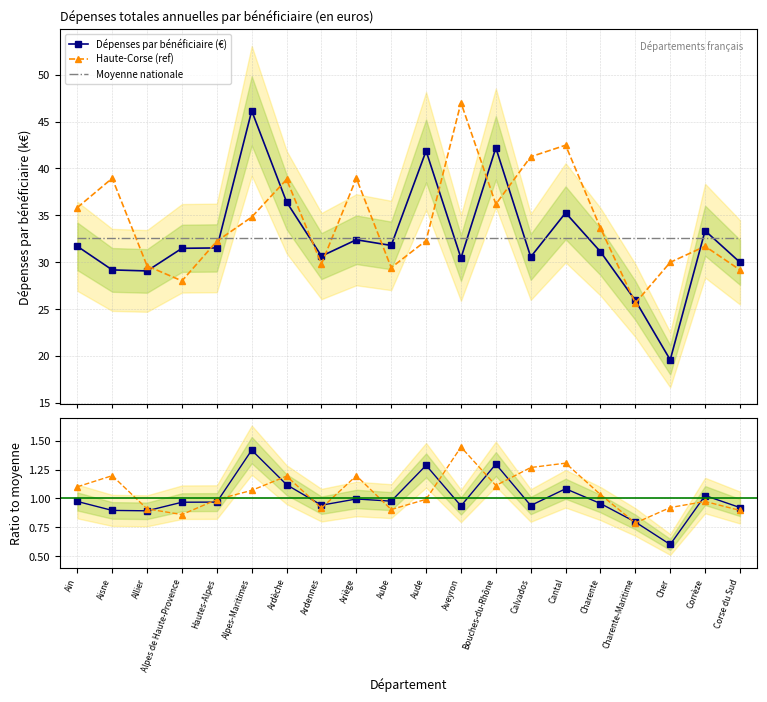

Reading left to right, extract all data points from this chart.

Dépenses par bénéficiaire (€): Ain=31.7	Aisne=29.2	Allier=29.1	Alpes de Haute-Provence=31.5	Hautes-Alpes=31.5	Alpes-Maritimes=46.2	Ardèche=36.4	Ardennes=30.7	Ariège=32.4	Aube=31.8	Aude=41.9	Aveyron=30.4	Bouches-du-Rhône=42.2	Calvados=30.6	Cantal=35.3	Charente=31.1	Charente-Maritime=25.9	Cher=19.6	Corrèze=33.4	Corse du Sud=30.0
Haute-Corse (ref): Ain=35.8	Aisne=39.0	Allier=29.6	Alpes de Haute-Provence=28.0	Hautes-Alpes=32.2	Alpes-Maritimes=34.8	Ardèche=38.8	Ardennes=29.8	Ariège=39.0	Aube=29.4	Aude=32.3	Aveyron=47.0	Bouches-du-Rhône=36.2	Calvados=41.3	Cantal=42.5	Charente=33.6	Charente-Maritime=25.6	Cher=30.0	Corrèze=31.7	Corse du Sud=29.2
Moyenne nationale: Ain=32.5	Aisne=32.5	Allier=32.5	Alpes de Haute-Provence=32.5	Hautes-Alpes=32.5	Alpes-Maritimes=32.5	Ardèche=32.5	Ardennes=32.5	Ariège=32.5	Aube=32.5	Aude=32.5	Aveyron=32.5	Bouches-du-Rhône=32.5	Calvados=32.5	Cantal=32.5	Charente=32.5	Charente-Maritime=32.5	Cher=32.5	Corrèze=32.5	Corse du Sud=32.5
Ratio dépenses: Ain=1.0	Aisne=0.9	Allier=0.9	Alpes de Haute-Provence=1.0	Hautes-Alpes=1.0	Alpes-Maritimes=1.4	Ardèche=1.1	Ardennes=0.9	Ariège=1.0	Aube=1.0	Aude=1.3	Aveyron=0.9	Bouches-du-Rhône=1.3	Calvados=0.9	Cantal=1.1	Charente=1.0	Charente-Maritime=0.8	Cher=0.6	Corrèze=1.0	Corse du Sud=0.9
Ratio Haute-Corse: Ain=1.1	Aisne=1.2	Allier=0.9	Alpes de Haute-Provence=0.9	Hautes-Alpes=1.0	Alpes-Maritimes=1.1	Ardèche=1.2	Ardennes=0.9	Ariège=1.2	Aube=0.9	Aude=1.0	Aveyron=1.4	Bouches-du-Rhône=1.1	Calvados=1.3	Cantal=1.3	Charente=1.0	Charente-Maritime=0.8	Cher=0.9	Corrèze=1.0	Corse du Sud=0.9